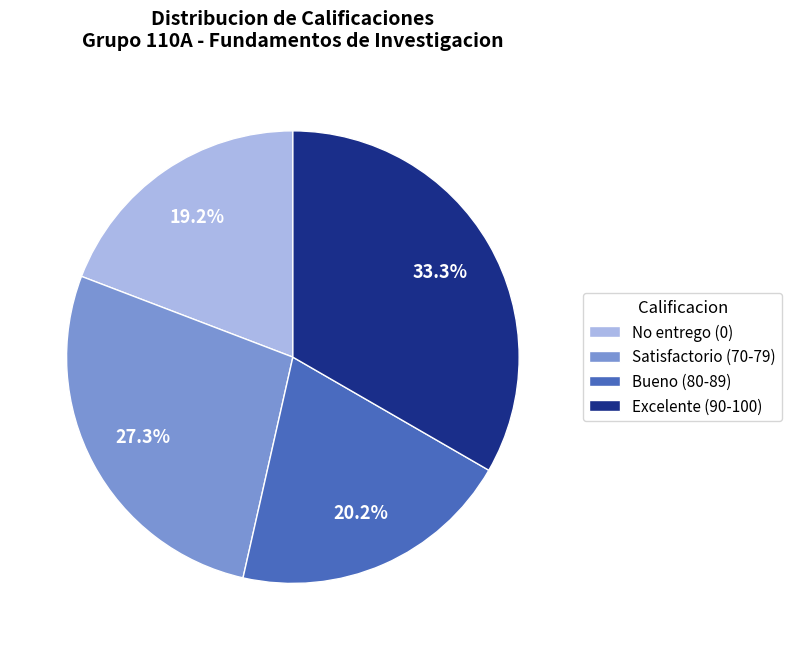

Which has a higher value, Bueno (80-89) or No entrego (0)?

Bueno (80-89)